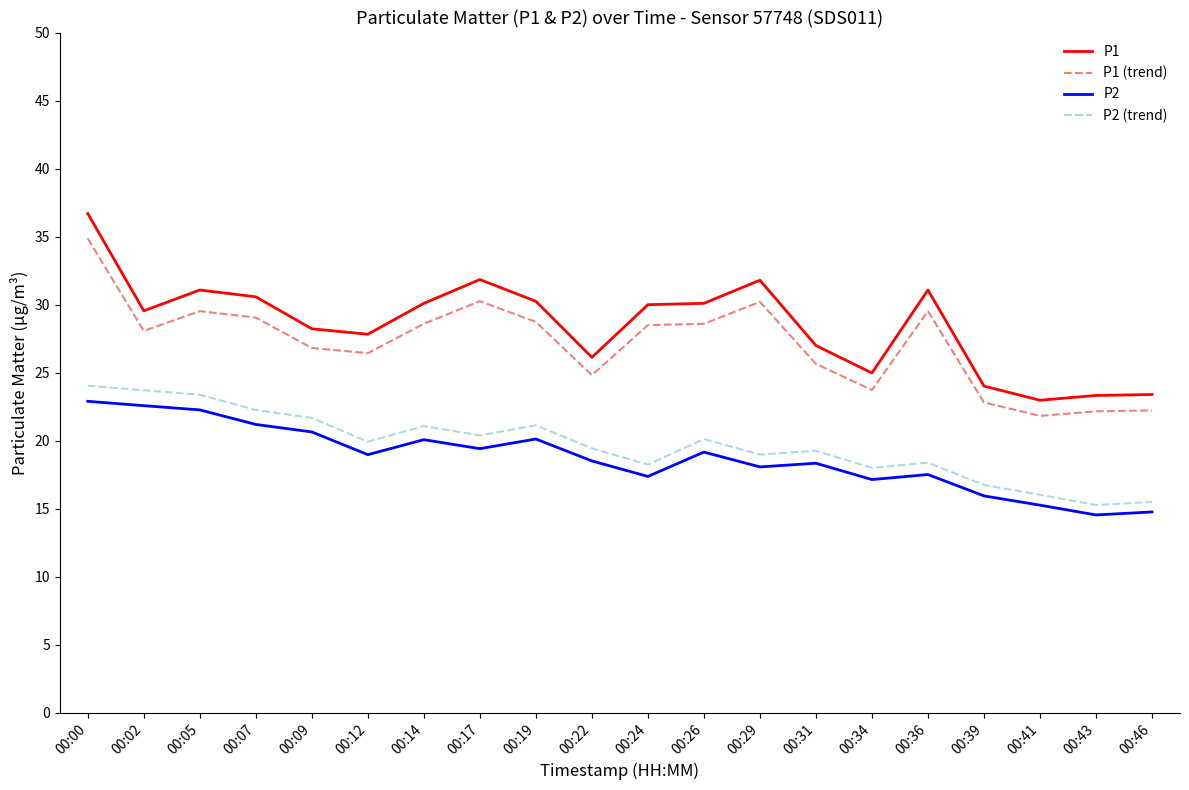

The P1 (trend) series shows 29.1 at 00:07. True or false?

True